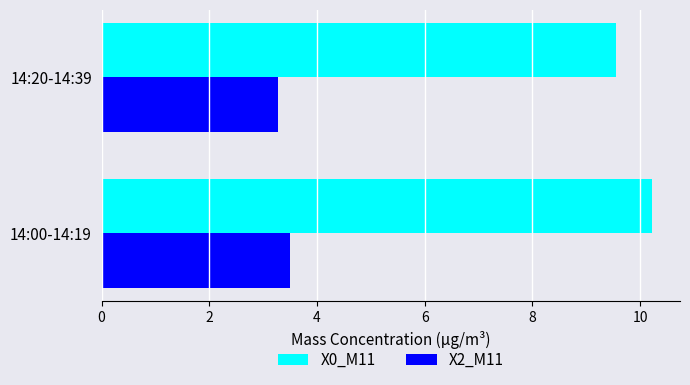

List the series in order of their overall mean, lowest first.

X2_M11, X0_M11